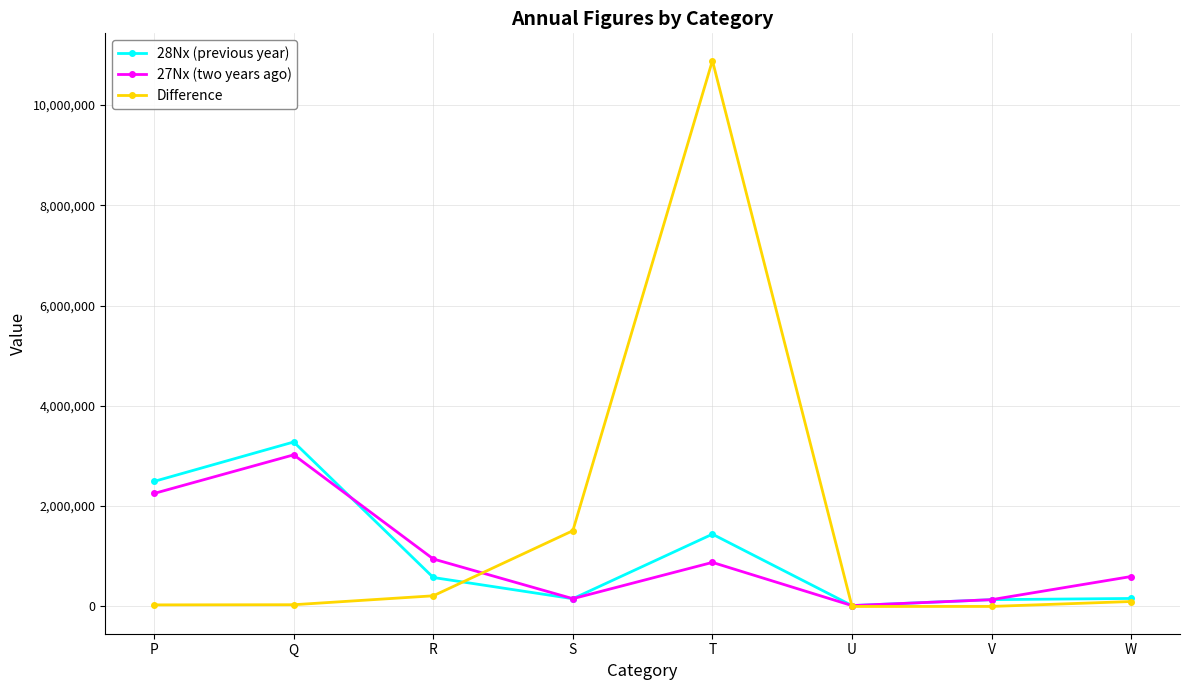

What is the difference between the maximum and minimum values in the Difference series?

10883000